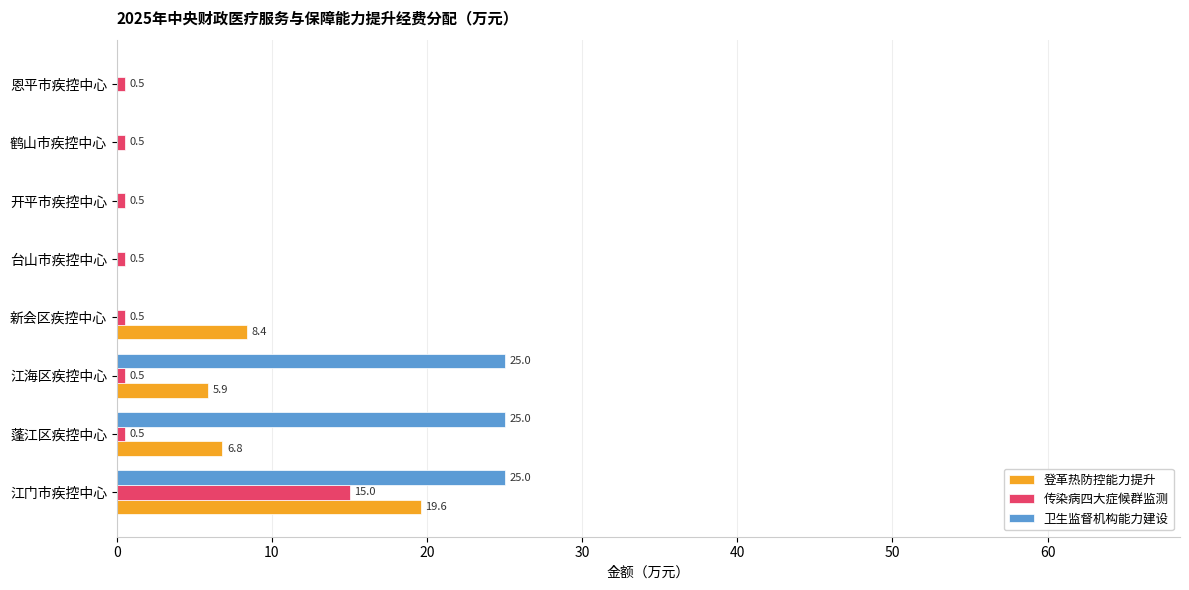

What is the sum of the 传染病四大症候群监测 values at 新会区疾控中心 and 开平市疾控中心?

1.0